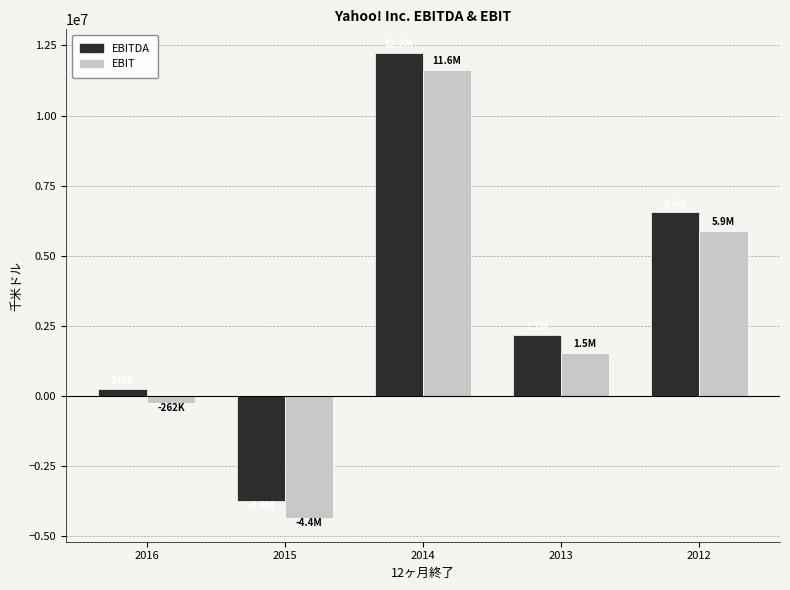

What is the minimum value shown in the chart?

-4368840